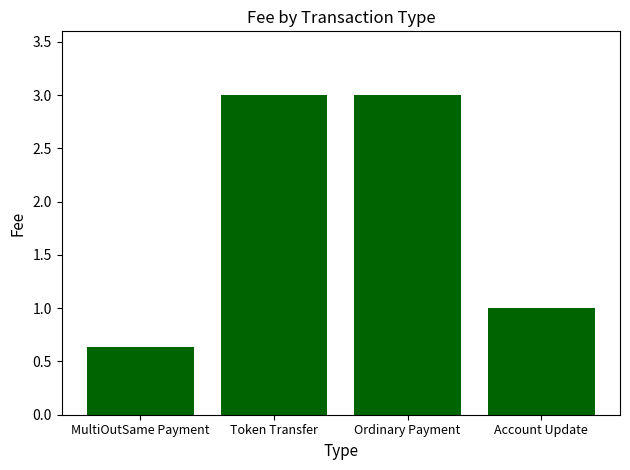

Between MultiOutSame Payment and Account Update, which is larger?

Account Update